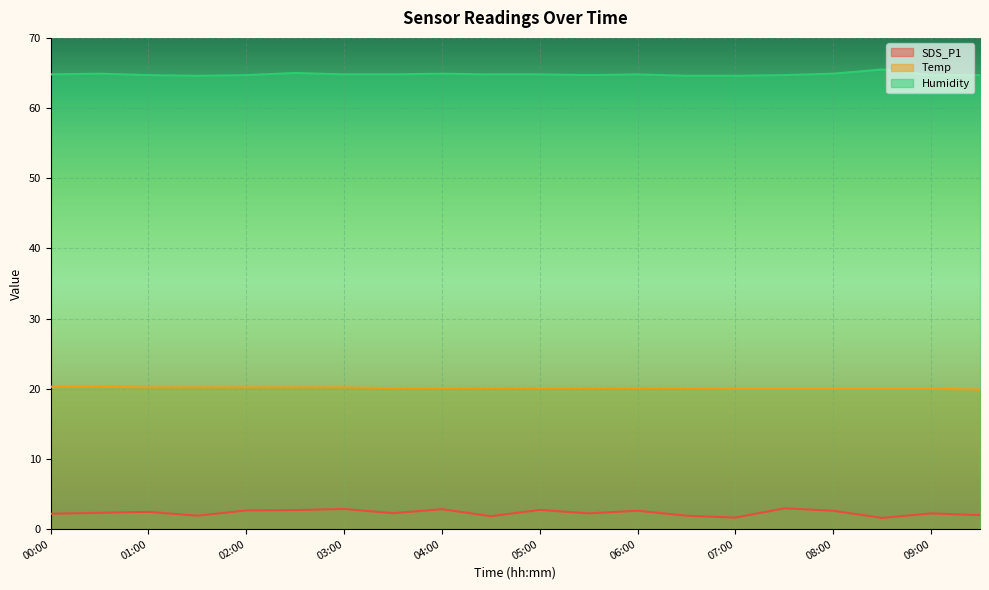

What value does the SDS_P1 series have at 02:00?

2.7